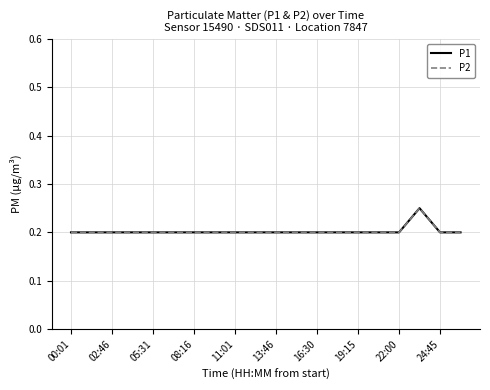

Does the chart display data point markers on the line(s)?

No